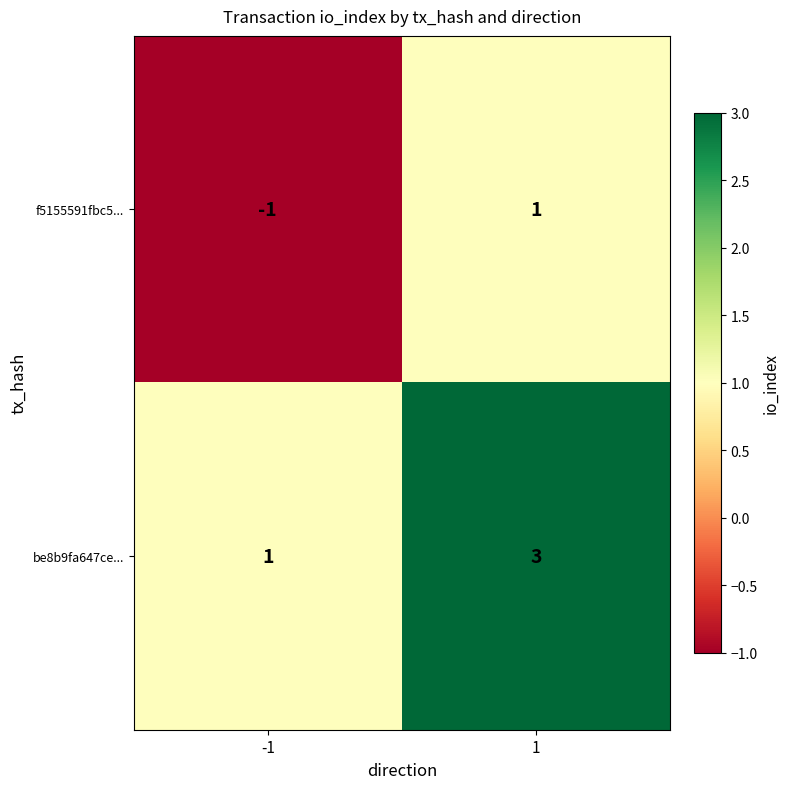

Rank the series at 1 from highest to lowest value.

be8b9fa647ce..., f5155591fbc5...